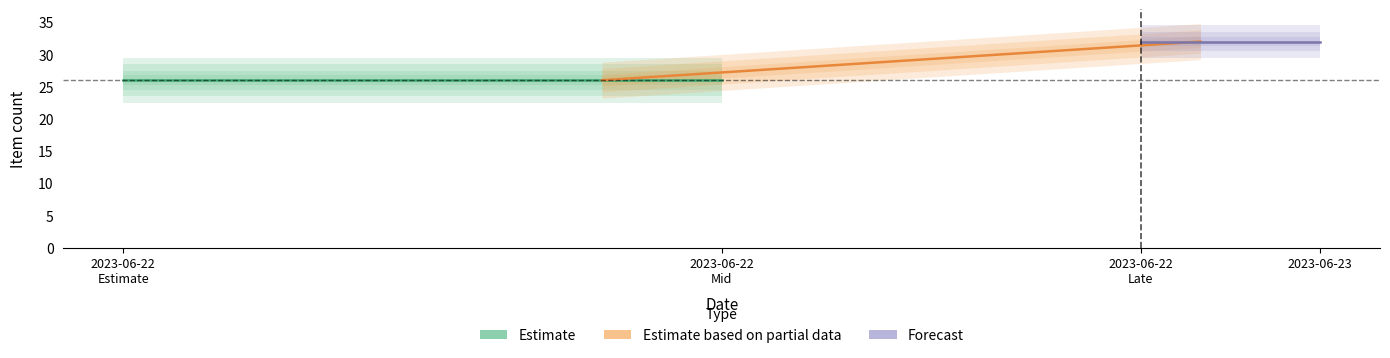

Does the chart have visible grid lines?

No